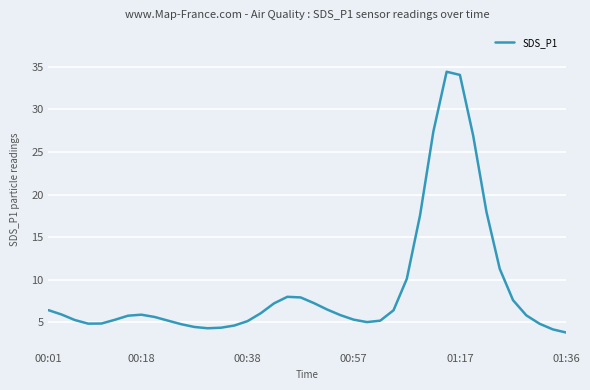

What is the greatest value displayed?

34.4